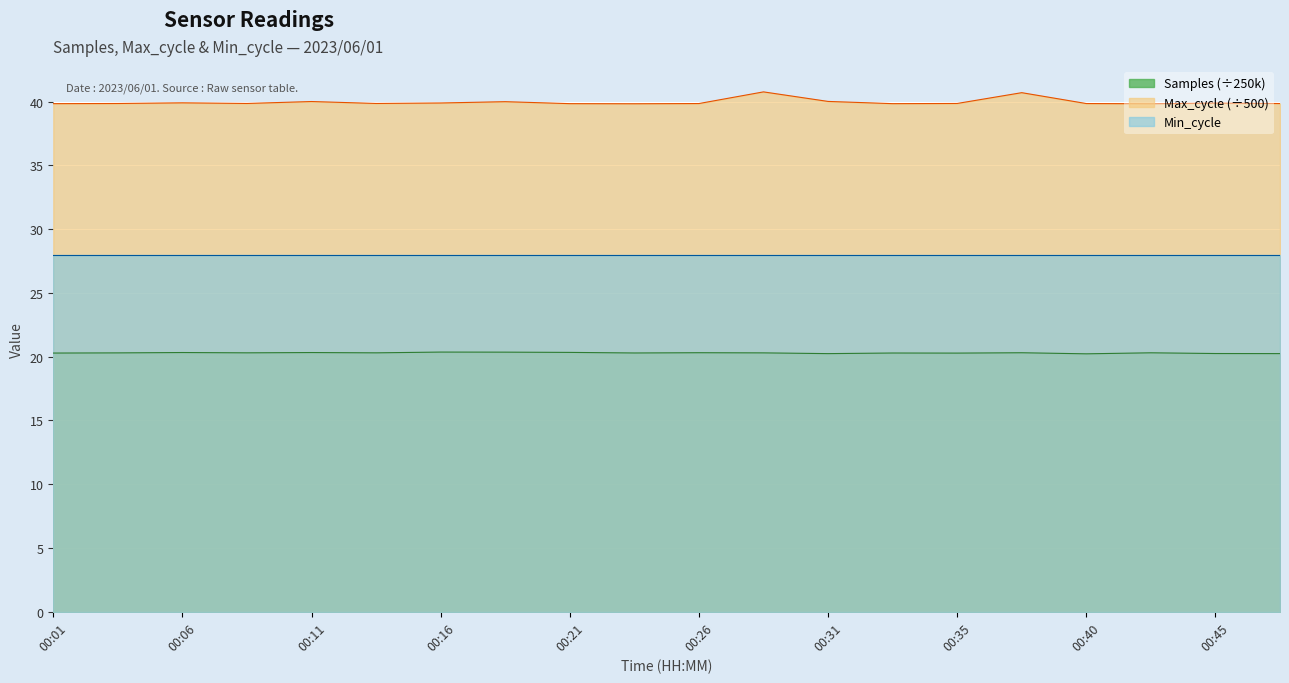

Which has a higher value, 00:18 or 00:06?

00:18